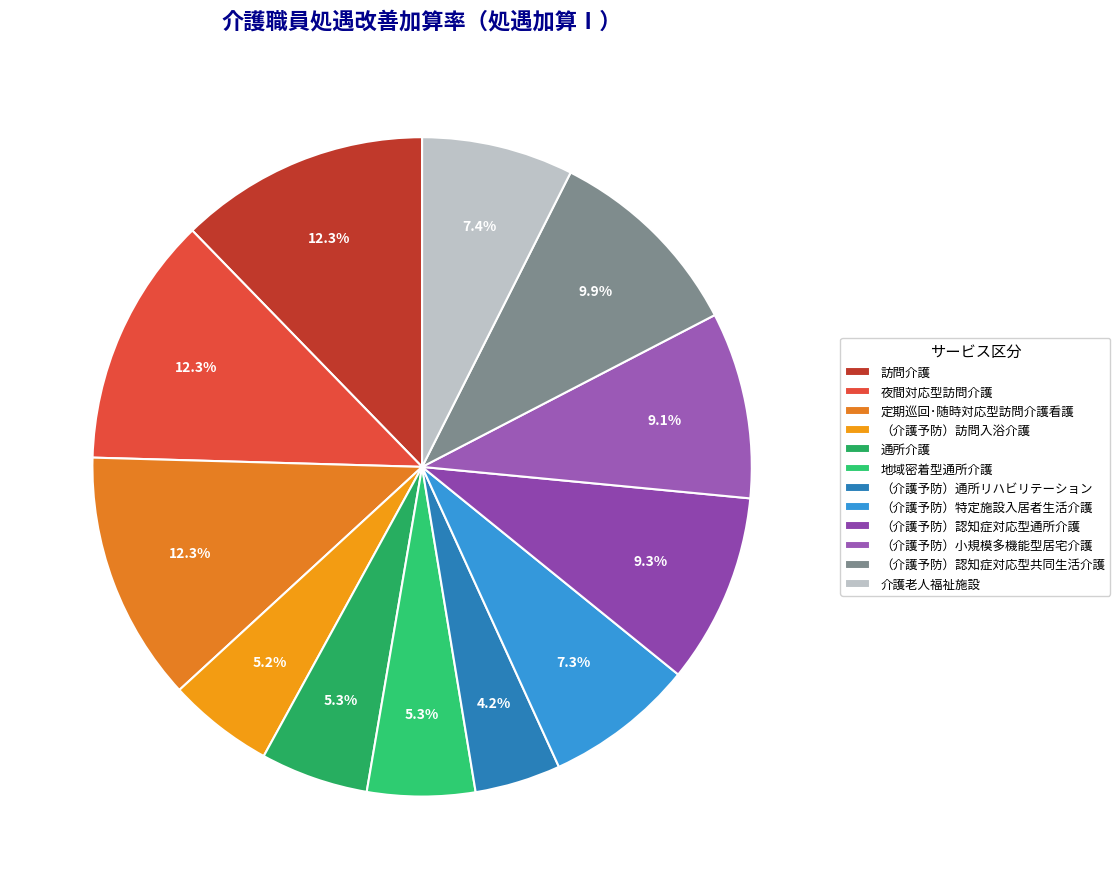

How many slices are in this pie chart?

12